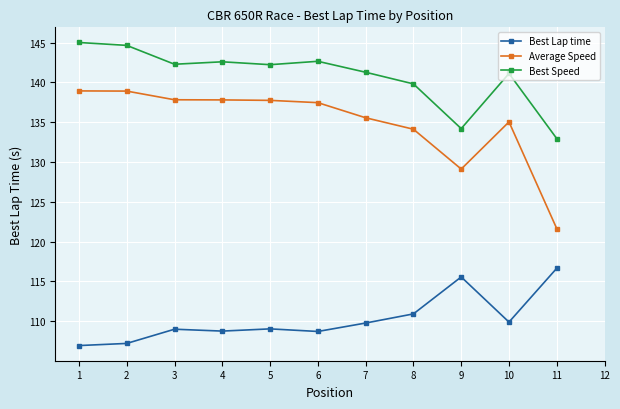

Count the number of categories in the chart.

11